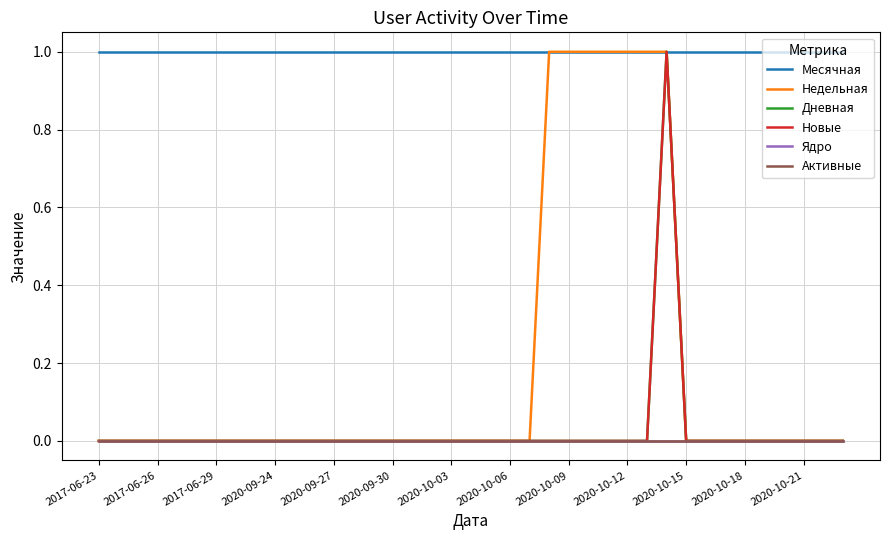

What are all the series names shown in the legend?

Месячная, Недельная, Дневная, Новые, Ядро, Активные